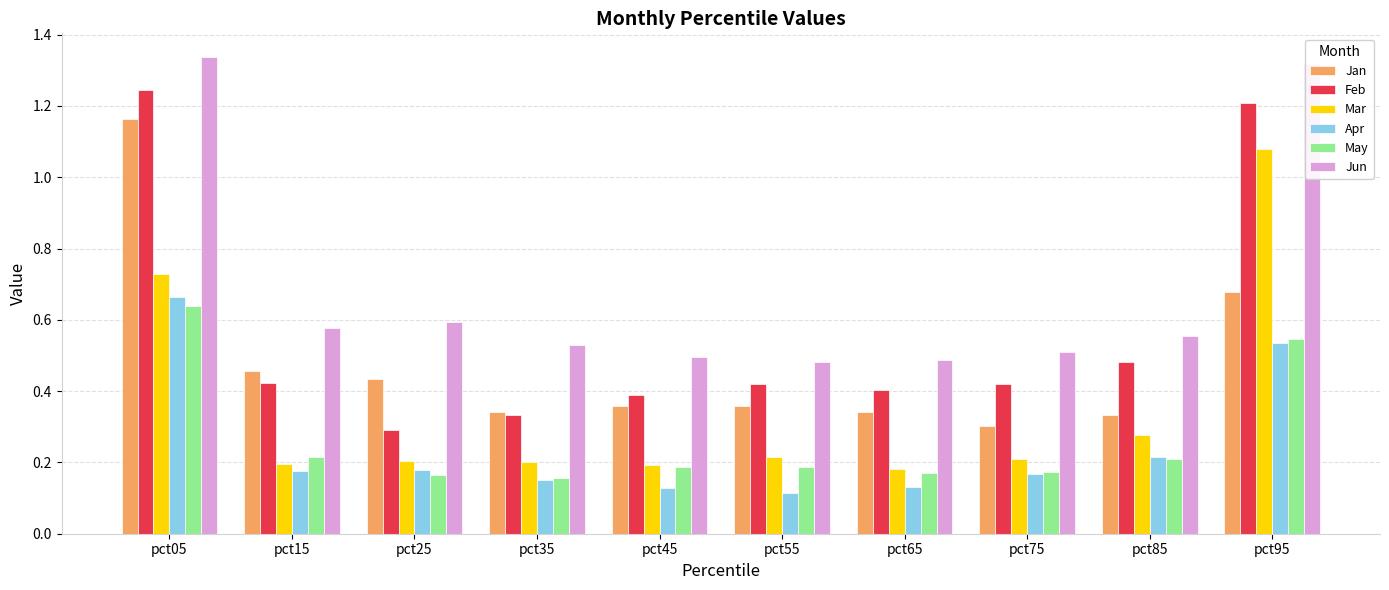

Where is Feb nearest to the value 0?

pct25